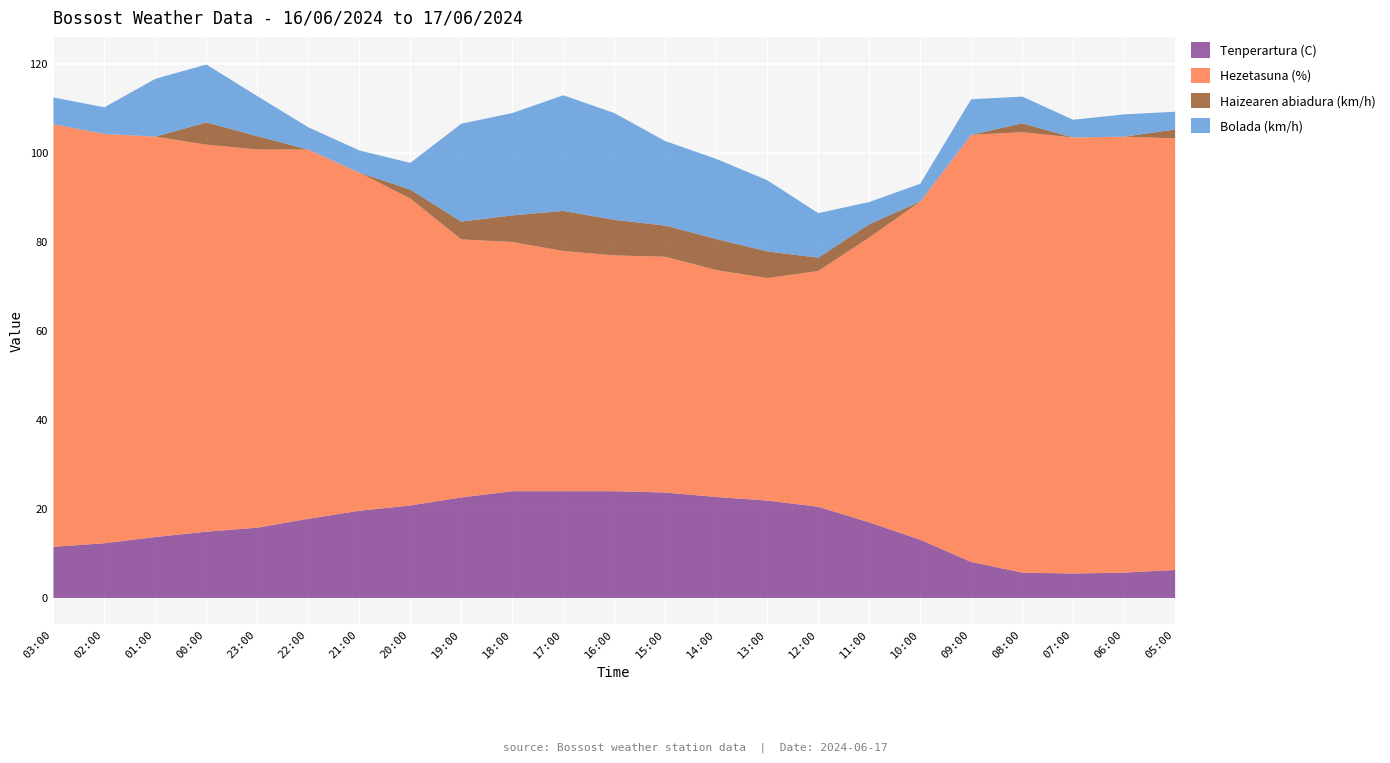

Between 23:00 and 14:00, which series saw the biggest shift?

Hezetasuna (%)